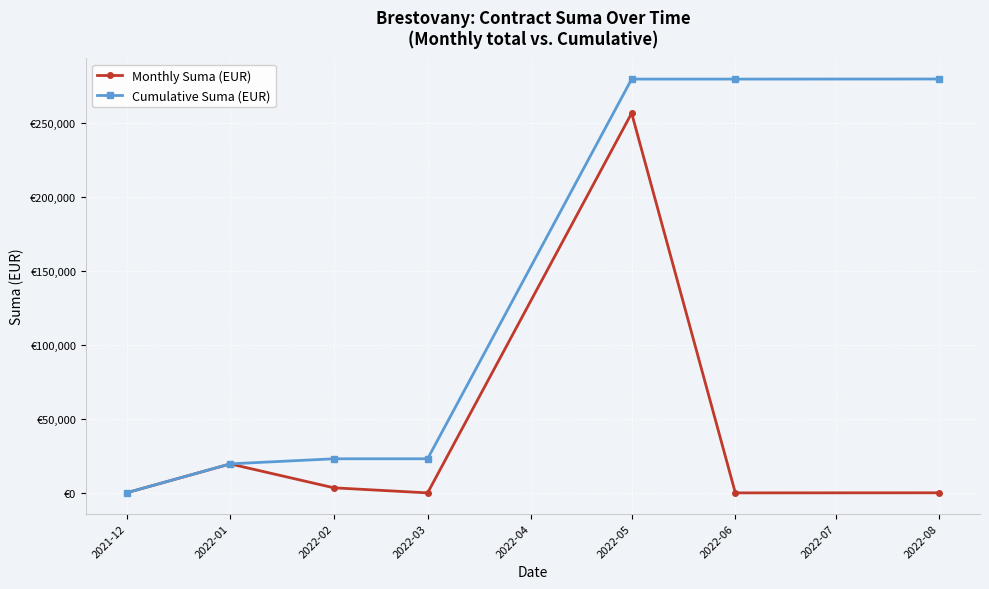

What is the value of the Monthly Suma (EUR) point at the 5th from the left?

256408.7